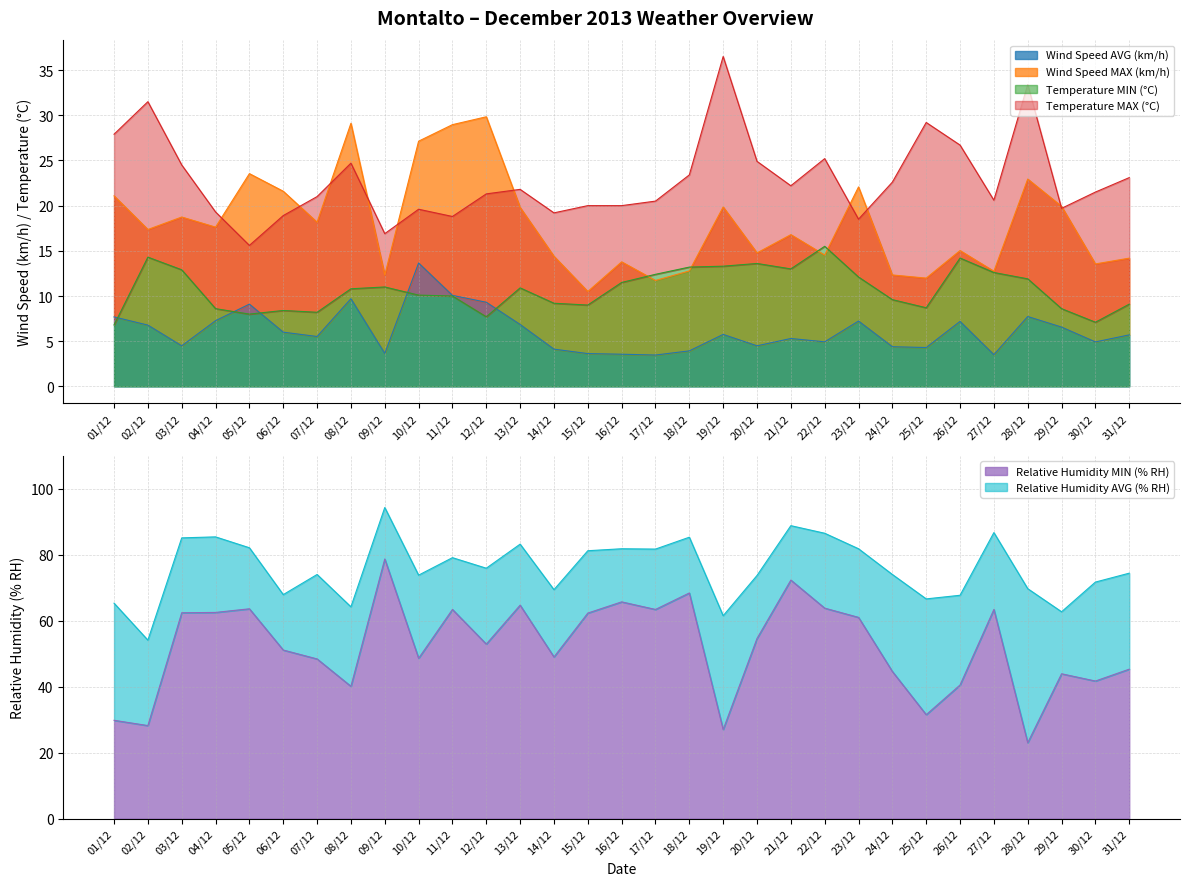

The value of Wind Speed AVG (km/h) at 06/12 is 10.3. True or false?

False